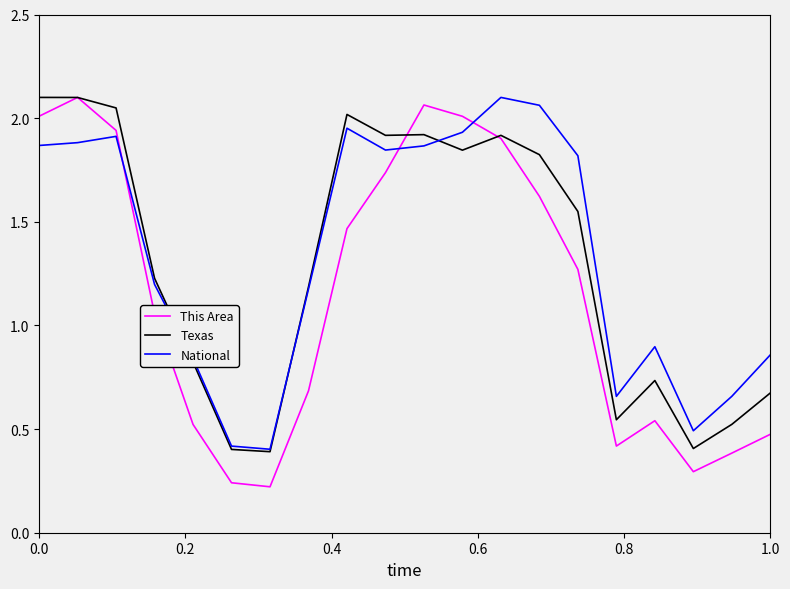

After their last crossing, which series has the higher values: National or This Area?

National